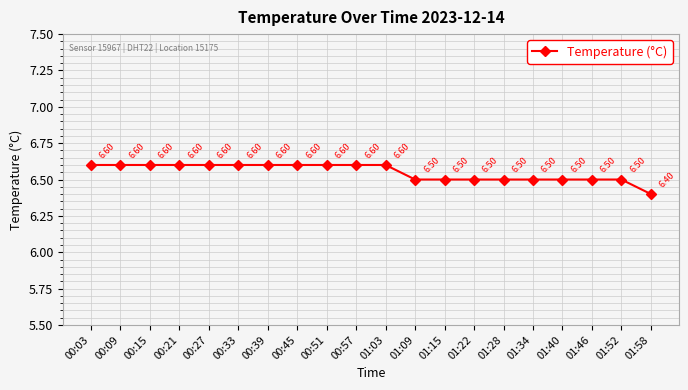

Reading left to right, transcribe all the data shown in this chart.

00:03=6.6	00:09=6.6	00:15=6.6	00:21=6.6	00:27=6.6	00:33=6.6	00:39=6.6	00:45=6.6	00:51=6.6	00:57=6.6	01:03=6.6	01:09=6.5	01:15=6.5	01:22=6.5	01:28=6.5	01:34=6.5	01:40=6.5	01:46=6.5	01:52=6.5	01:58=6.4